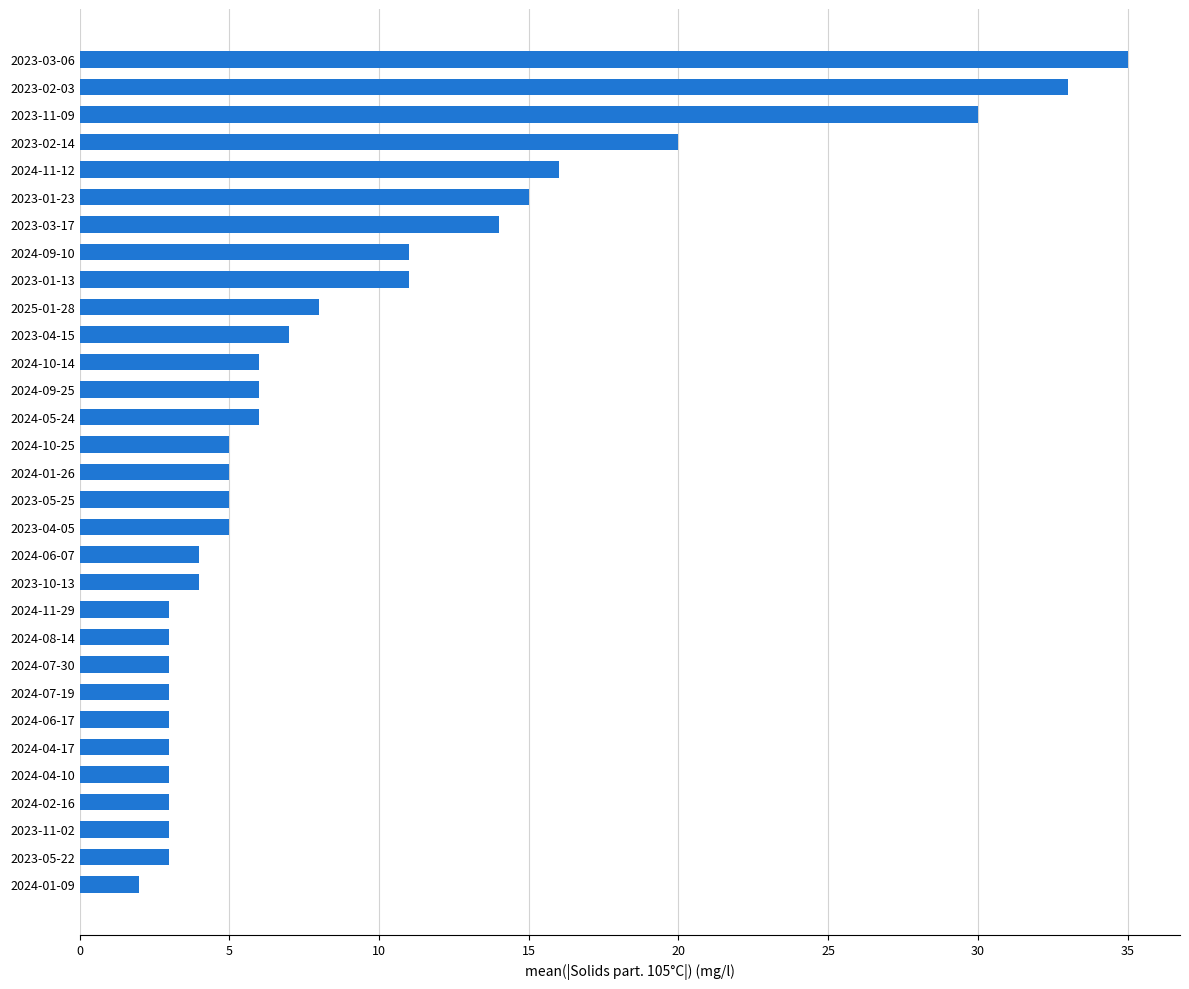

What is the sum of all values?

278